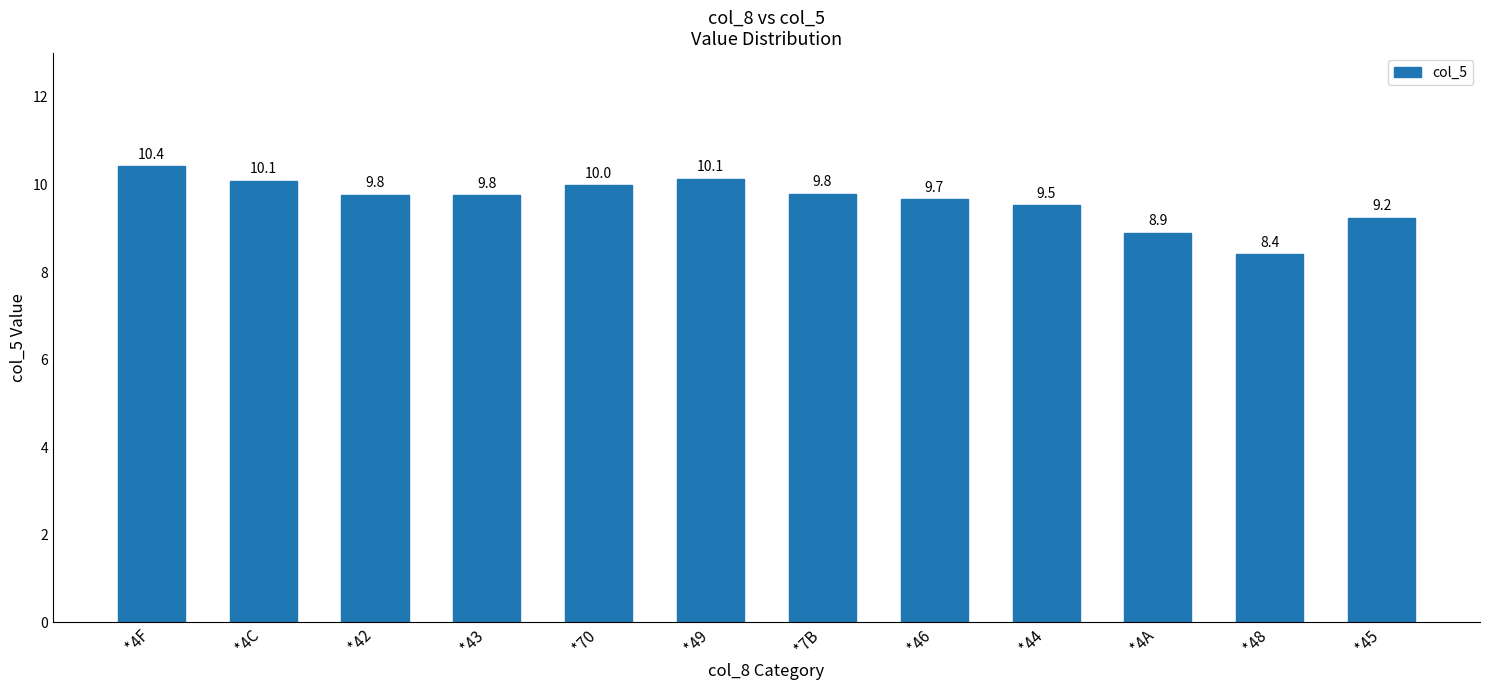

Count the number of values greater than 9.

10